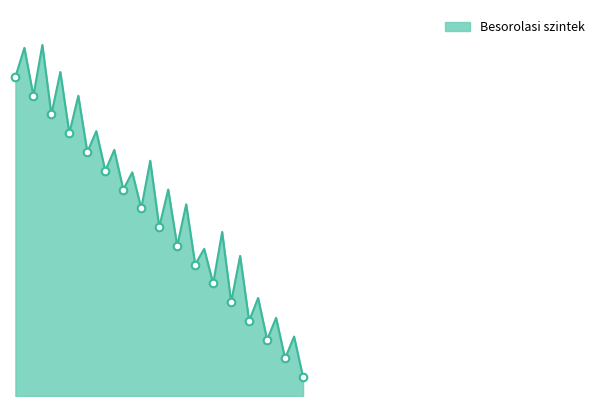

Is this an area chart (filled region under the line)?

Yes